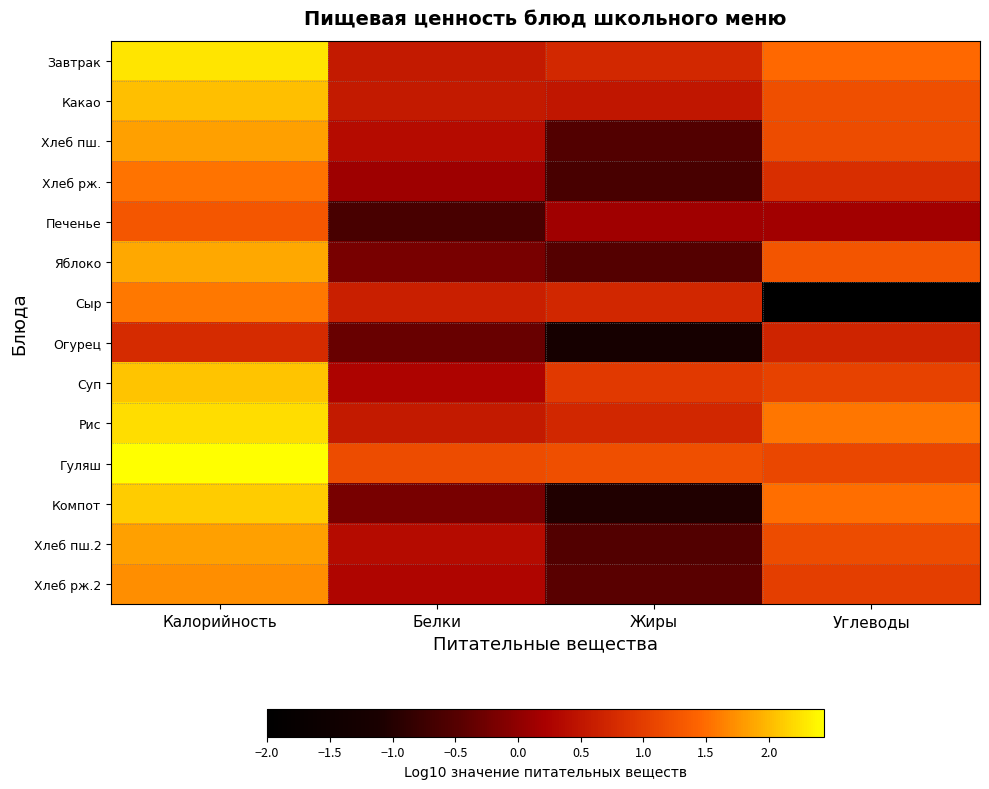

Reading left to right, extract all data points from this chart.

Завтрак: Калорийность=2.3	Белки=0.6	Жиры=0.7	Углеводы=1.5
Какао: Калорийность=2.0	Белки=0.6	Жиры=0.5	Углеводы=1.2
Хлеб пш.: Калорийность=1.8	Белки=0.4	Жиры=-0.5	Углеводы=1.2
Хлеб рж.: Калорийность=1.5	Белки=0.1	Жиры=-0.6	Углеводы=0.8
Печенье: Калорийность=1.3	Белки=-0.6	Жиры=0.1	Углеводы=0.2
Яблоко: Калорийность=1.9	Белки=-0.2	Жиры=-0.5	Углеводы=1.3
Сыр: Калорийность=1.6	Белки=0.6	Жиры=0.7	Углеводы=-2.0
Огурец: Калорийность=0.8	Белки=-0.3	Жиры=-1.2	Углеводы=0.7
Суп: Калорийность=2.1	Белки=0.3	Жиры=1.0	Углеводы=1.1
Рис: Калорийность=2.2	Белки=0.6	Жиры=0.7	Углеводы=1.6
Гуляш: Калорийность=2.4	Белки=1.2	Жиры=1.2	Углеводы=1.1
Компот: Калорийность=2.1	Белки=-0.2	Жиры=-1.0	Углеводы=1.5
Хлеб пш.2: Калорийность=1.8	Белки=0.4	Жиры=-0.5	Углеводы=1.2
Хлеб рж.2: Калорийность=1.7	Белки=0.3	Жиры=-0.4	Углеводы=1.0